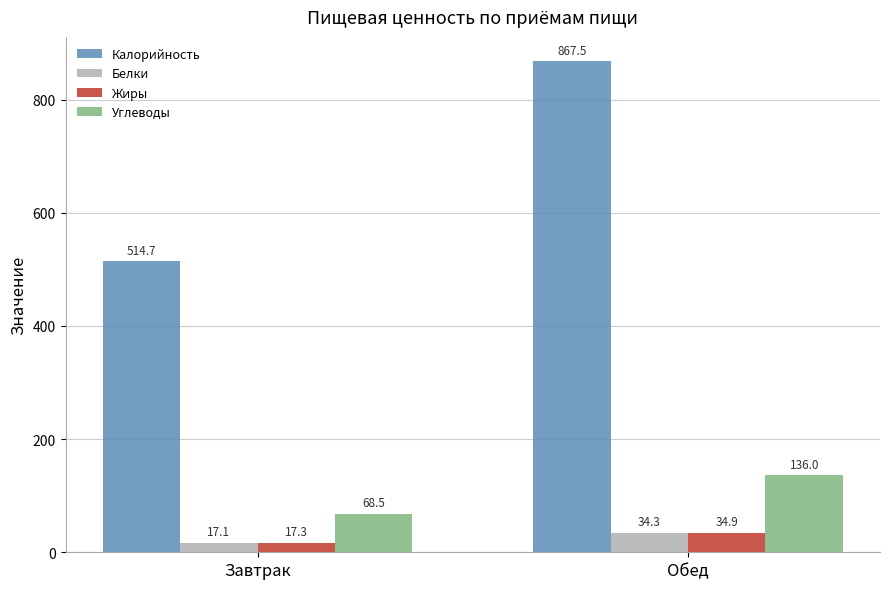

Where is Белки nearest to the value 25?

Завтрак